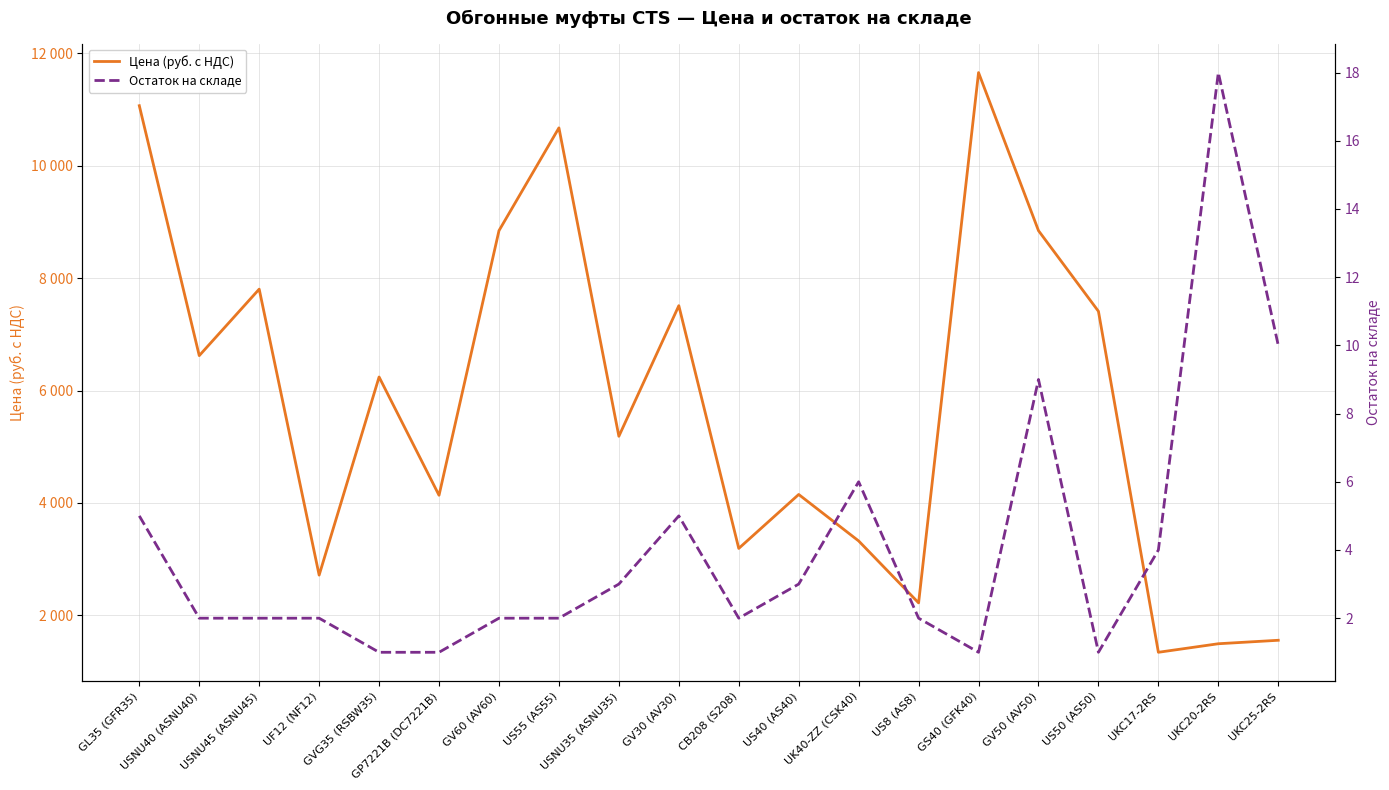

True or false: Цена (руб. с НДС) has a value of 1344.2 at UKC17-2RS.

True